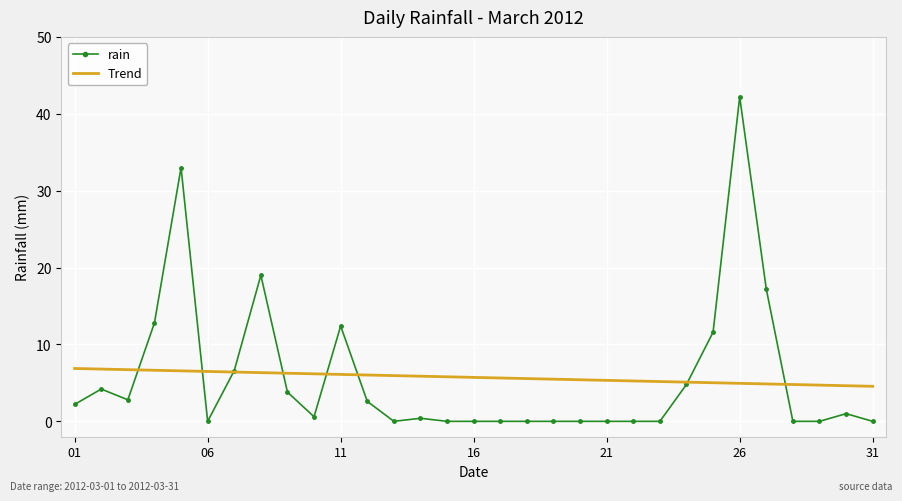

Which series has the widest spread of values?

rain